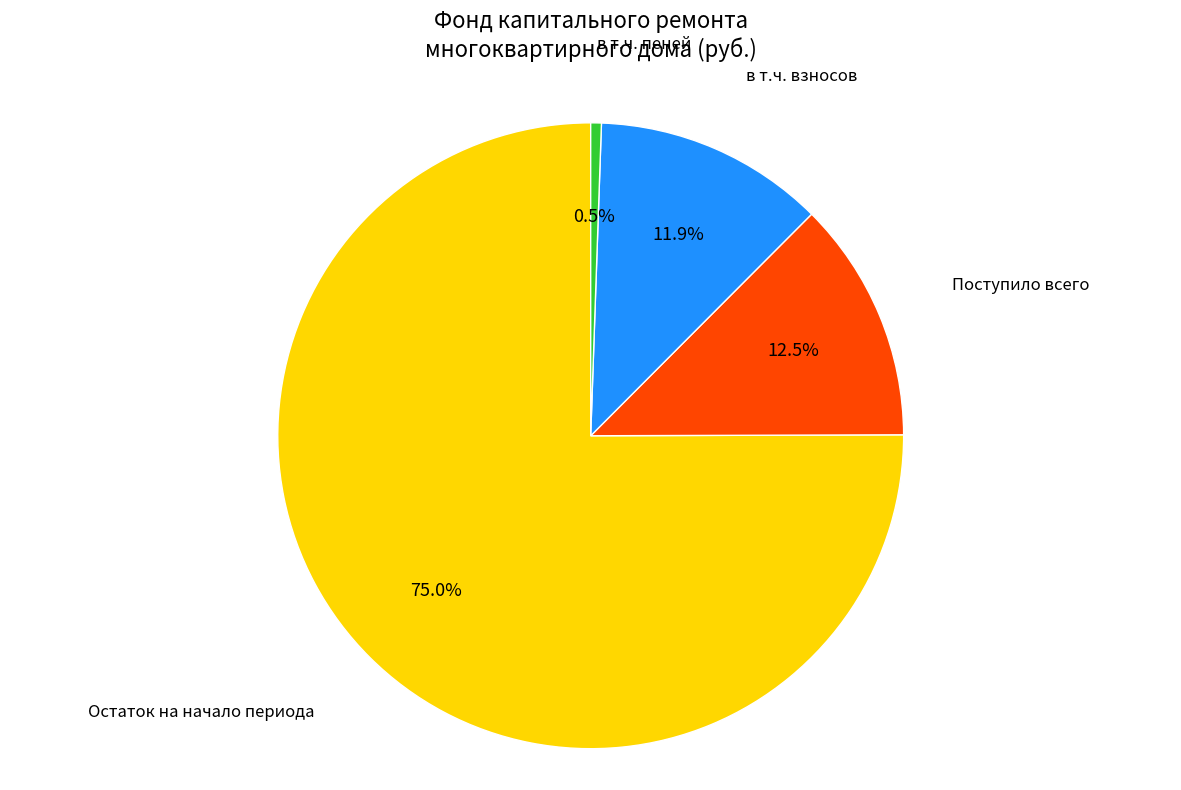

Which category accounts for the majority?

Остаток на начало периода